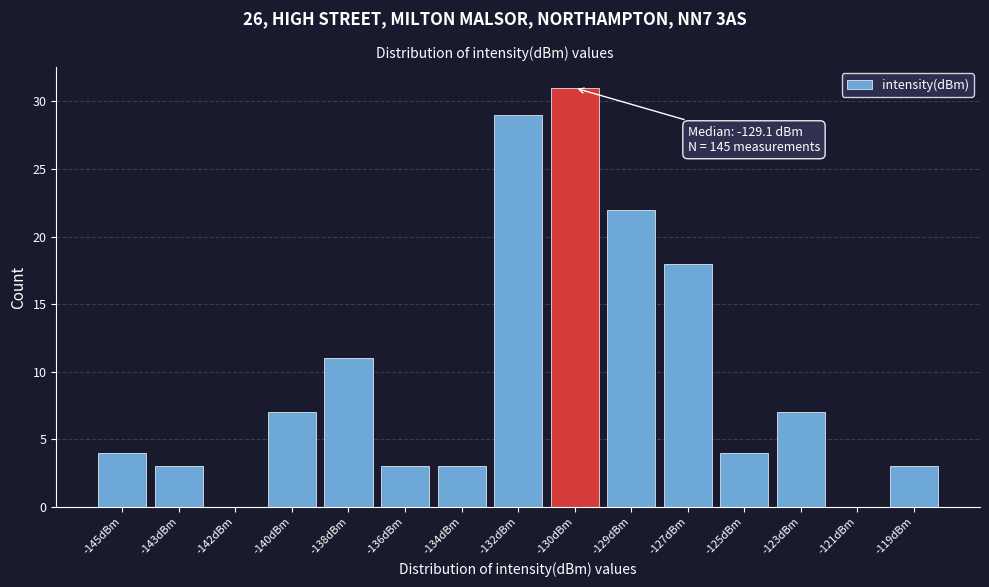

Reading left to right, transcribe all the data shown in this chart.

-145dBm=4	-143dBm=3	-142dBm=0	-140dBm=7	-138dBm=11	-136dBm=3	-134dBm=3	-132dBm=29	-130dBm=31	-129dBm=22	-127dBm=18	-125dBm=4	-123dBm=7	-121dBm=0	-119dBm=3